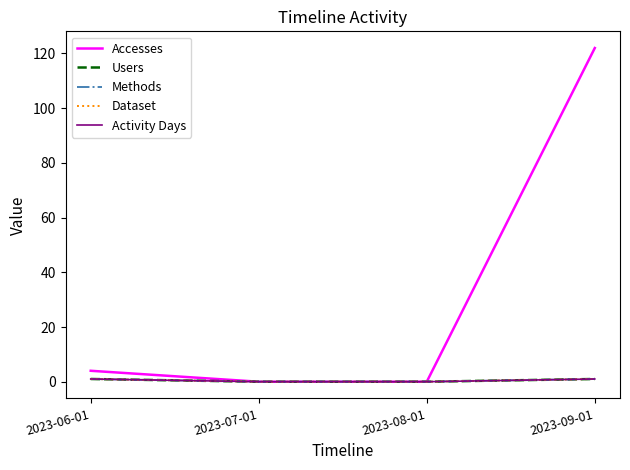

Which category has the lowest value in the Users series?

2023-07-01